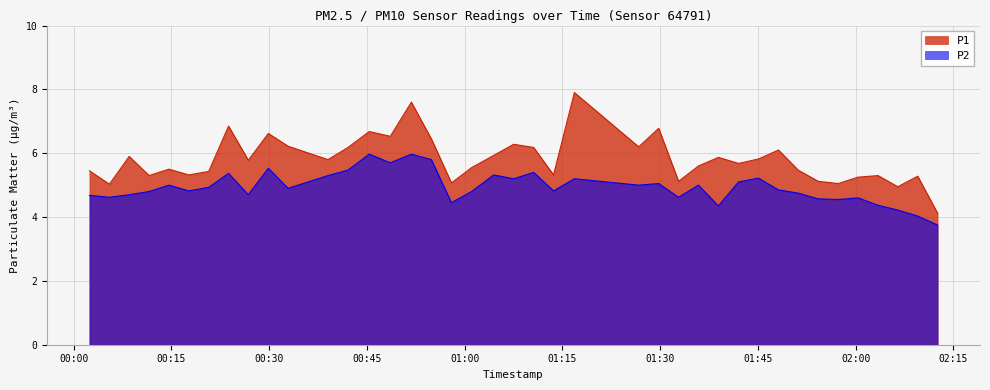

Reading right to left, transcribe all the data shown in this chart.

P1: 2023-04-03T02:12:35=4.1	2023-04-03T02:09:32=5.3	2023-04-03T02:06:29=5.0	2023-04-03T02:03:26=5.3	2023-04-03T02:00:23=5.2	2023-04-03T01:57:20=5.0	2023-04-03T01:54:16=5.1	2023-04-03T01:51:12=5.5	2023-04-03T01:48:10=6.1	2023-04-03T01:45:06=5.8	2023-04-03T01:42:02=5.7	2023-04-03T01:38:57=5.9	2023-04-03T01:35:53=5.6	2023-04-03T01:32:50=5.1	2023-04-03T01:29:47=6.8	2023-04-03T01:26:43=6.2	2023-04-03T01:16:51=7.9	2023-04-03T01:13:39=5.3	2023-04-03T01:10:36=6.2	2023-04-03T01:07:32=6.3	2023-04-03T01:04:27=5.9	2023-04-03T01:01:05=5.5	2023-04-03T00:57:59=5.1	2023-04-03T00:54:54=6.5	2023-04-03T00:51:50=7.6	2023-04-03T00:48:36=6.5	2023-04-03T00:45:22=6.7	2023-04-03T00:42:06=6.2	2023-04-03T00:39:02=5.8	2023-04-03T00:32:55=6.2	2023-04-03T00:29:53=6.6	2023-04-03T00:26:49=5.8	2023-04-03T00:23:47=6.8	2023-04-03T00:20:44=5.4	2023-04-03T00:17:41=5.3	2023-04-03T00:14:38=5.5	2023-04-03T00:11:35=5.3	2023-04-03T00:08:32=5.9	2023-04-03T00:05:30=5.0	2023-04-03T00:02:26=5.5
P2: 2023-04-03T02:12:35=3.8	2023-04-03T02:09:32=4.0	2023-04-03T02:06:29=4.2	2023-04-03T02:03:26=4.4	2023-04-03T02:00:23=4.6	2023-04-03T01:57:20=4.5	2023-04-03T01:54:16=4.6	2023-04-03T01:51:12=4.8	2023-04-03T01:48:10=4.8	2023-04-03T01:45:06=5.2	2023-04-03T01:42:02=5.1	2023-04-03T01:38:57=4.3	2023-04-03T01:35:53=5.0	2023-04-03T01:32:50=4.6	2023-04-03T01:29:47=5.0	2023-04-03T01:26:43=5.0	2023-04-03T01:16:51=5.2	2023-04-03T01:13:39=4.8	2023-04-03T01:10:36=5.4	2023-04-03T01:07:32=5.2	2023-04-03T01:04:27=5.3	2023-04-03T01:01:05=4.8	2023-04-03T00:57:59=4.5	2023-04-03T00:54:54=5.8	2023-04-03T00:51:50=6.0	2023-04-03T00:48:36=5.7	2023-04-03T00:45:22=6.0	2023-04-03T00:42:06=5.5	2023-04-03T00:39:02=5.3	2023-04-03T00:32:55=4.9	2023-04-03T00:29:53=5.5	2023-04-03T00:26:49=4.7	2023-04-03T00:23:47=5.4	2023-04-03T00:20:44=4.9	2023-04-03T00:17:41=4.8	2023-04-03T00:14:38=5.0	2023-04-03T00:11:35=4.8	2023-04-03T00:08:32=4.7	2023-04-03T00:05:30=4.6	2023-04-03T00:02:26=4.7